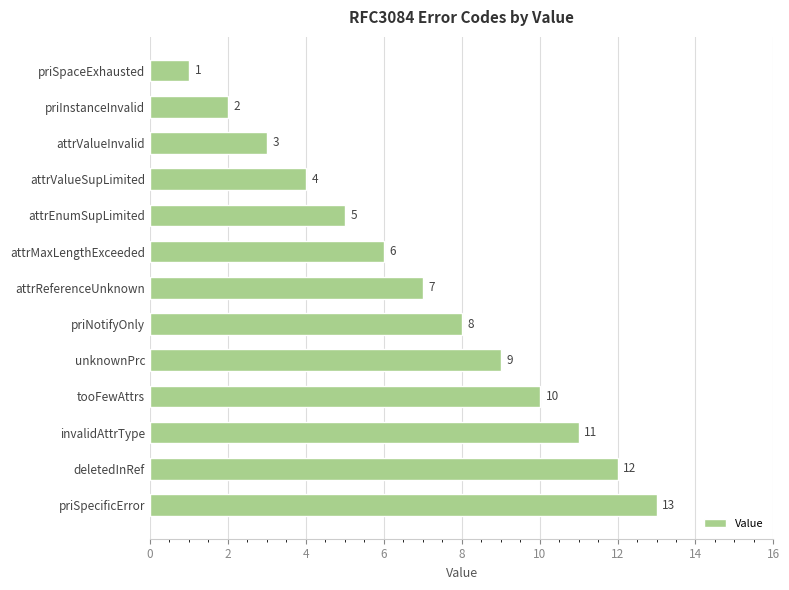

What is the sum of all values?

91